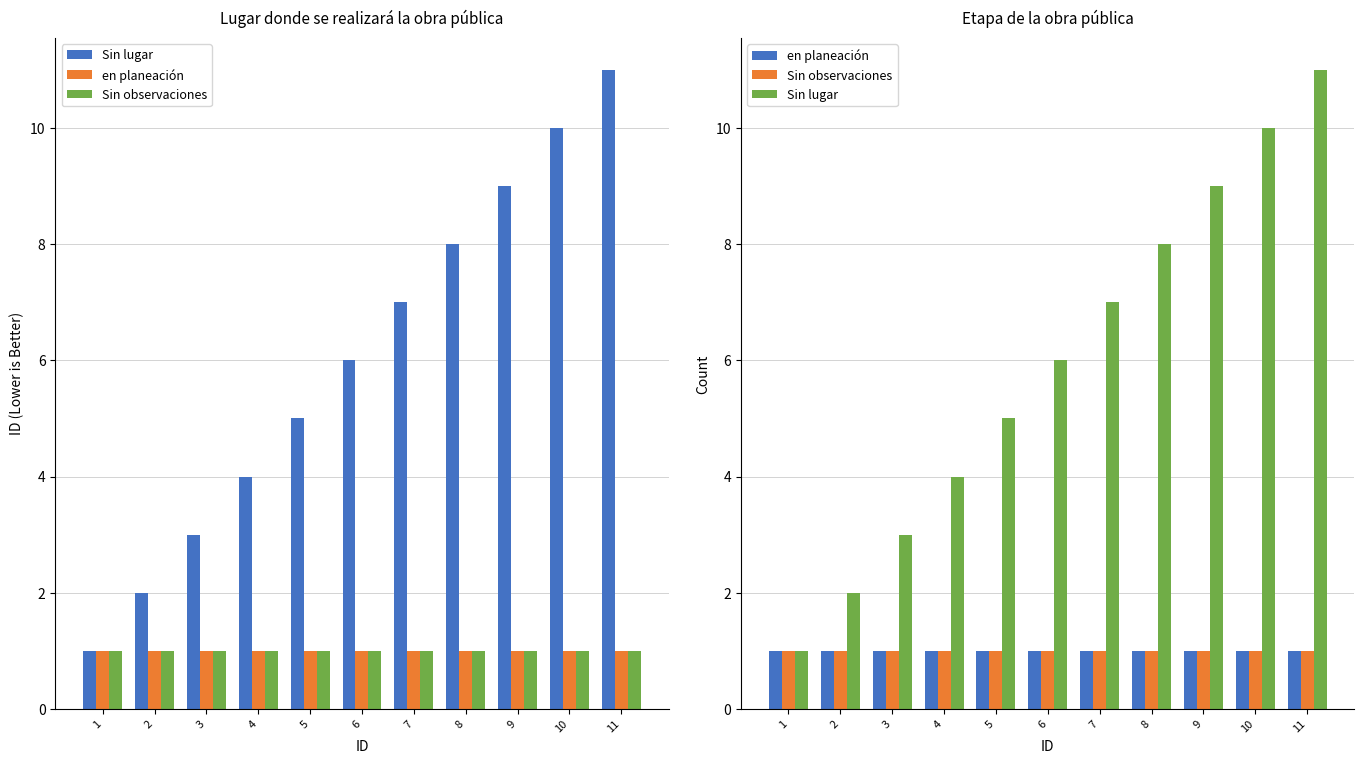

Reading left to right, extract all data points from this chart.

Sin lugar: 1=1	2=2	3=3	4=4	5=5	6=6	7=7	8=8	9=9	10=10	11=11
en planeación: 1=1	2=1	3=1	4=1	5=1	6=1	7=1	8=1	9=1	10=1	11=1
Sin observaciones: 1=1	2=1	3=1	4=1	5=1	6=1	7=1	8=1	9=1	10=1	11=1